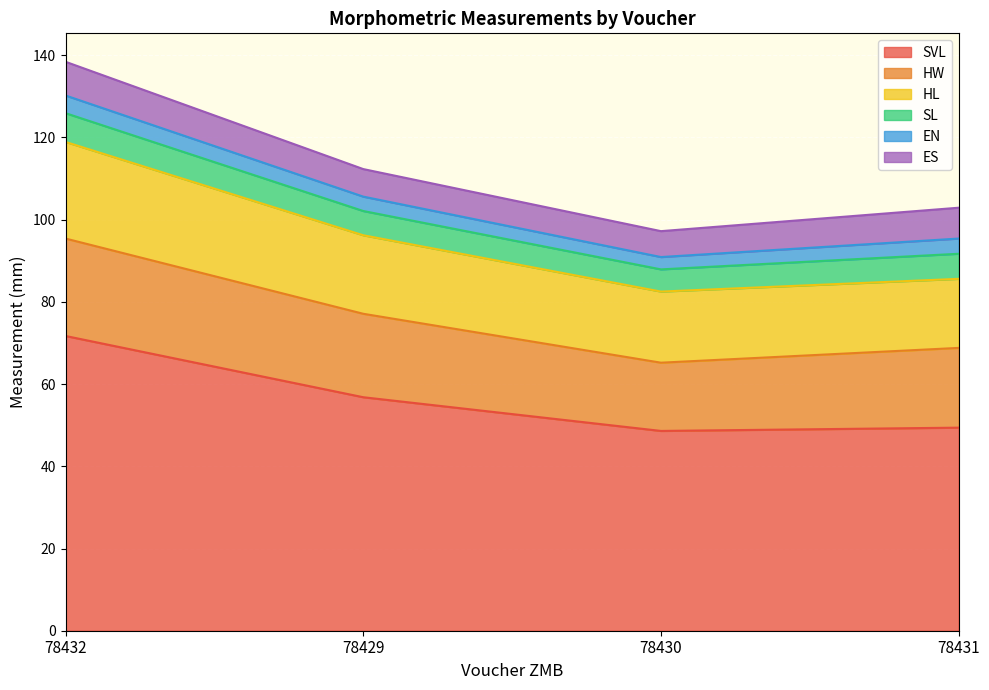

Reading left to right, transcribe all the data shown in this chart.

SVL: 71.7	56.8	48.6	49.4
HW: 23.7	20.3	16.6	19.4
HL: 23.5	19.1	17.3	16.8
SL: 7.0	5.9	5.4	6.1
EN: 4.3	3.5	3.0	3.7
ES: 8.2	6.7	6.3	7.5